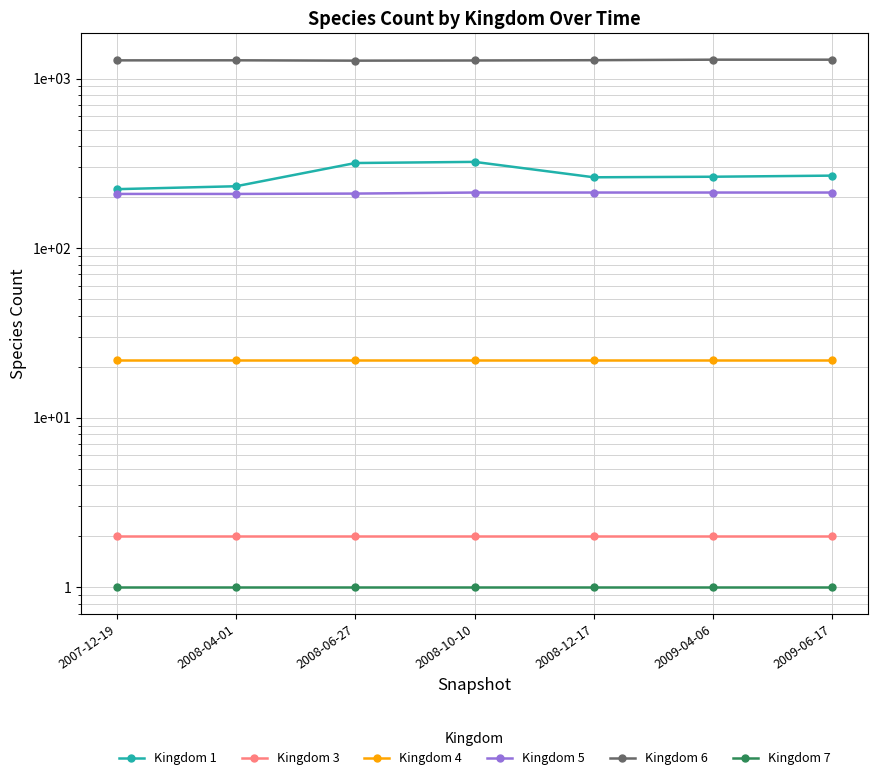

True or false: Kingdom 4 and Kingdom 3 intersect in this chart.

False